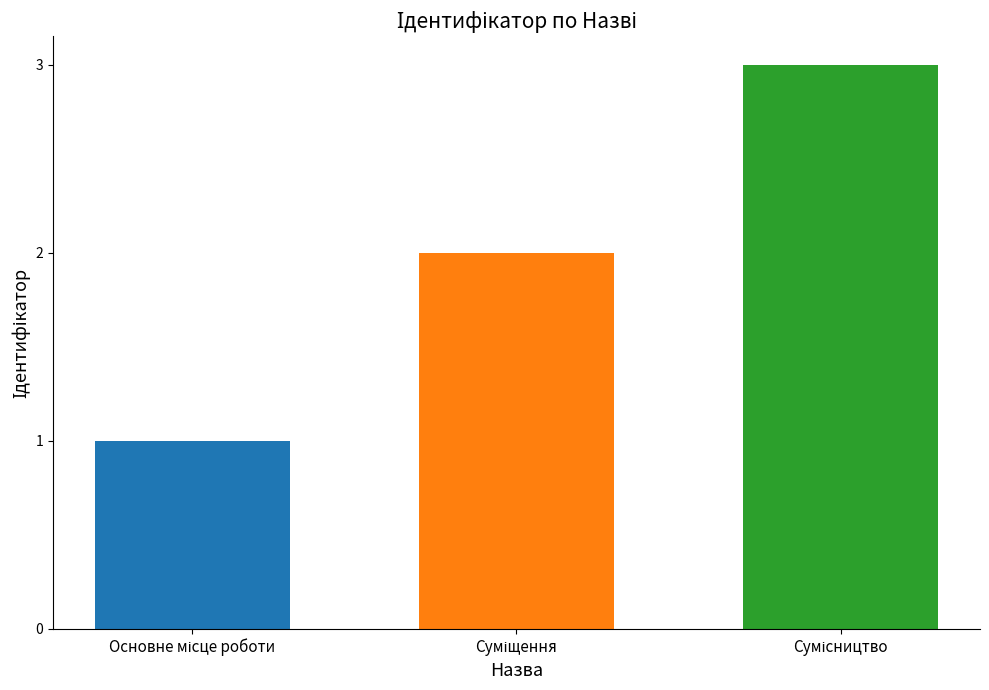

What is the maximum value shown in the chart?

3